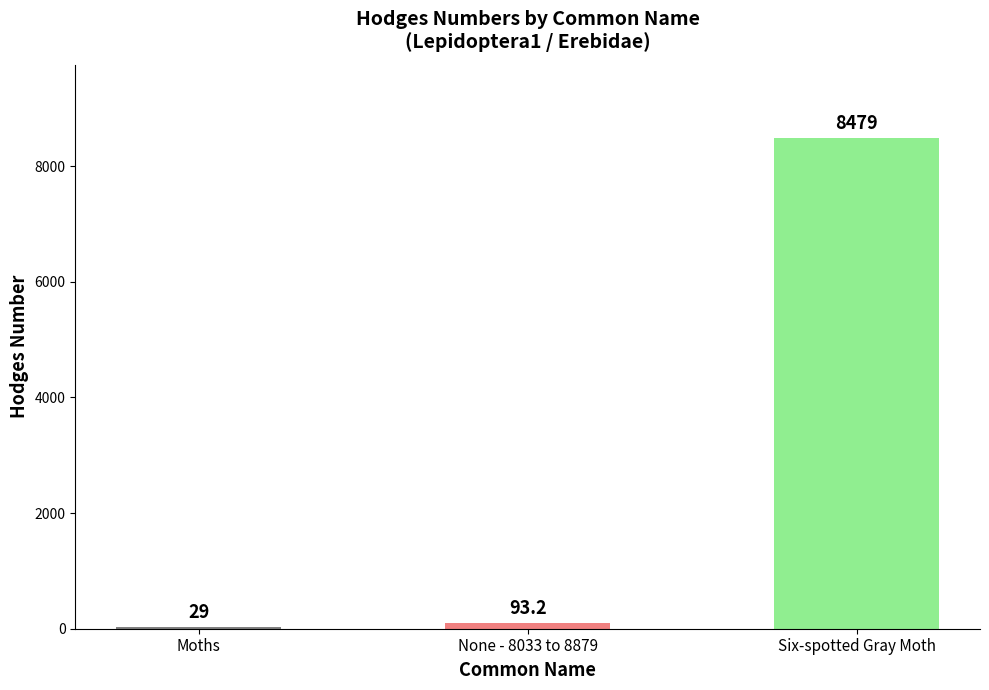

Read the value at Six-spotted Gray Moth.

8479.0